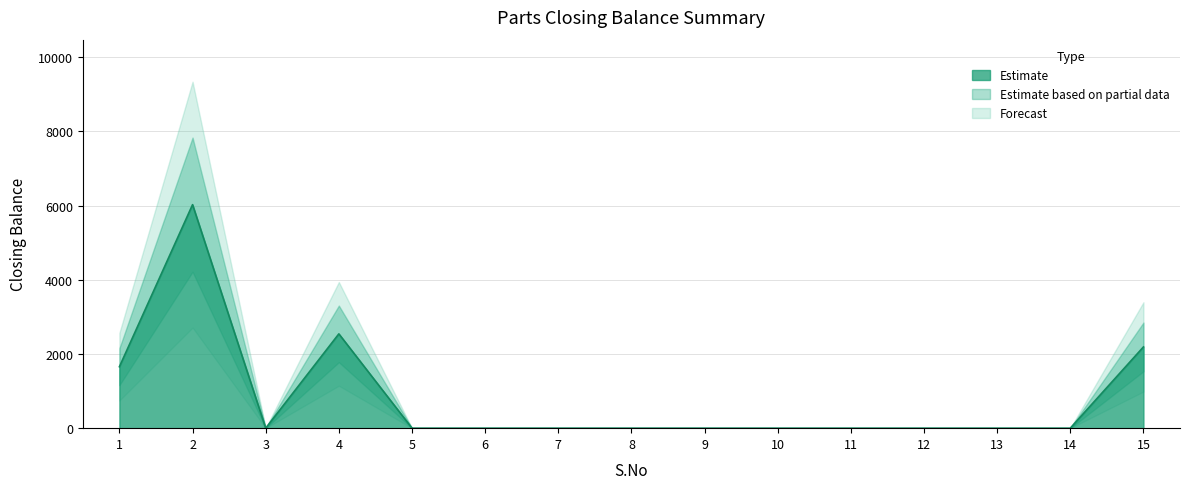

List the labels in order of value, smallest first.

3, 5, 6, 7, 8, 9, 10, 11, 12, 13, 14, 1, 15, 4, 2